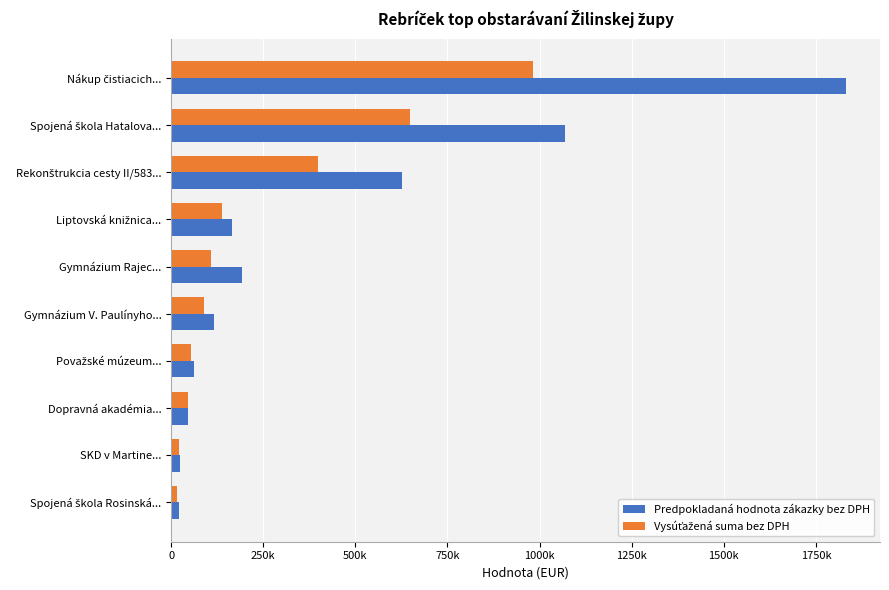

Which series has the largest total across all categories?

Predpokladaná hodnota zákazky bez DPH